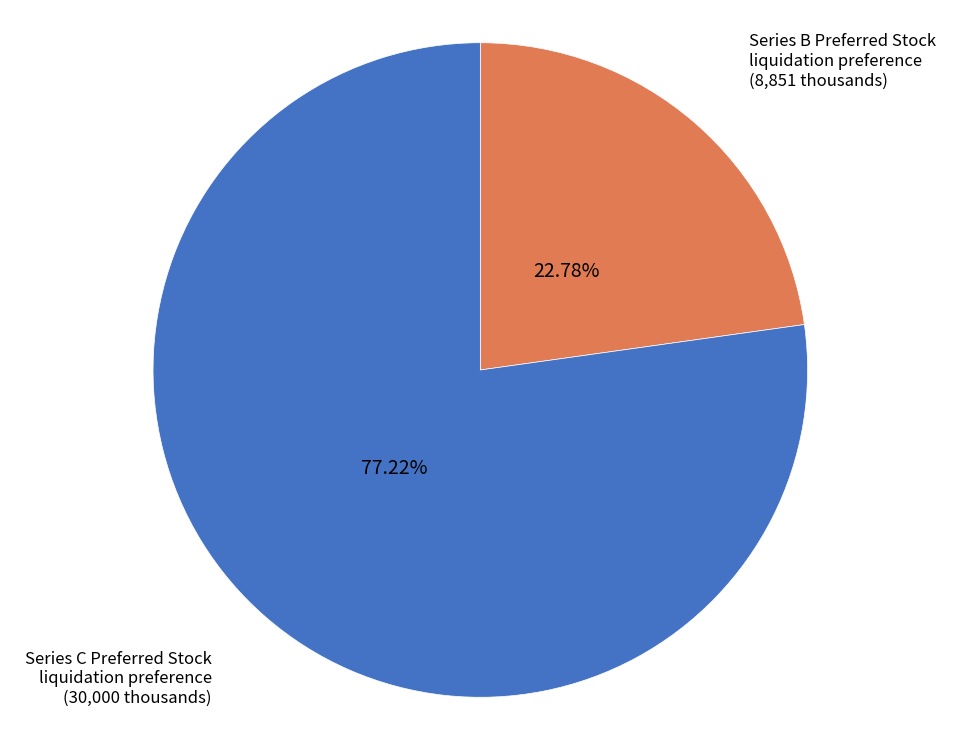

Rank the categories by value from lowest to highest.

Series B Preferred Stock liquidation preference, Series C Preferred Stock liquidation preference